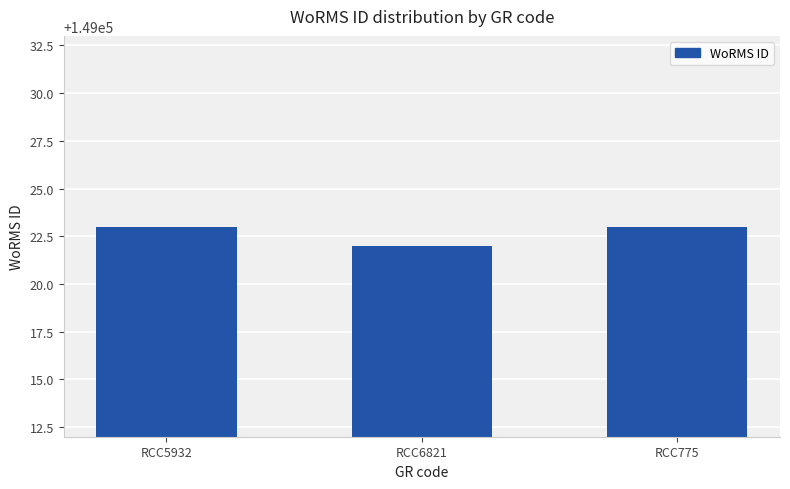

The value at RCC775 is 47971. True or false?

False